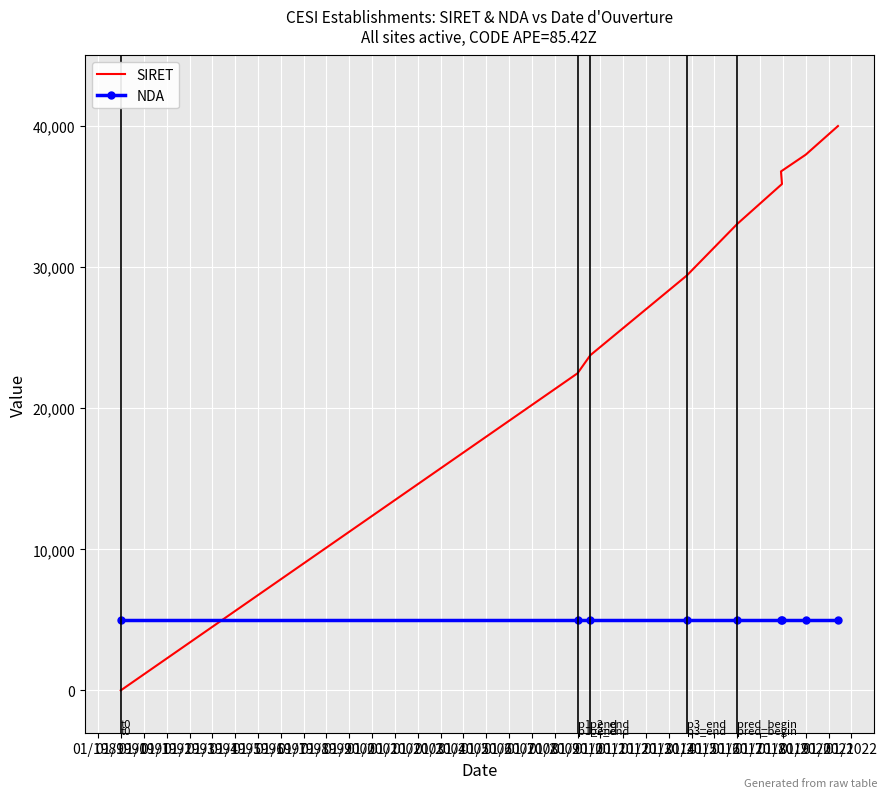

How many categories are shown in the chart?

9